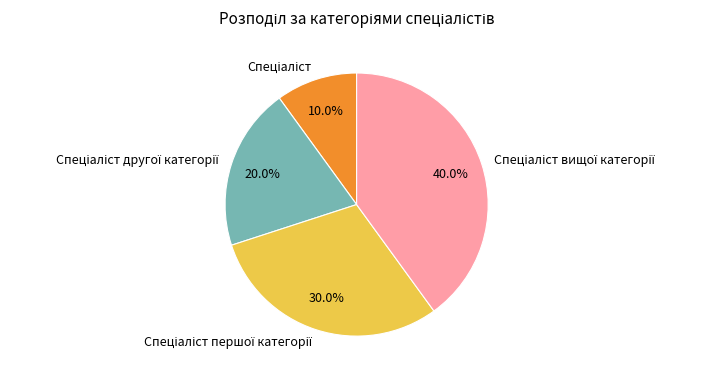

Does any single category account for the majority?

No